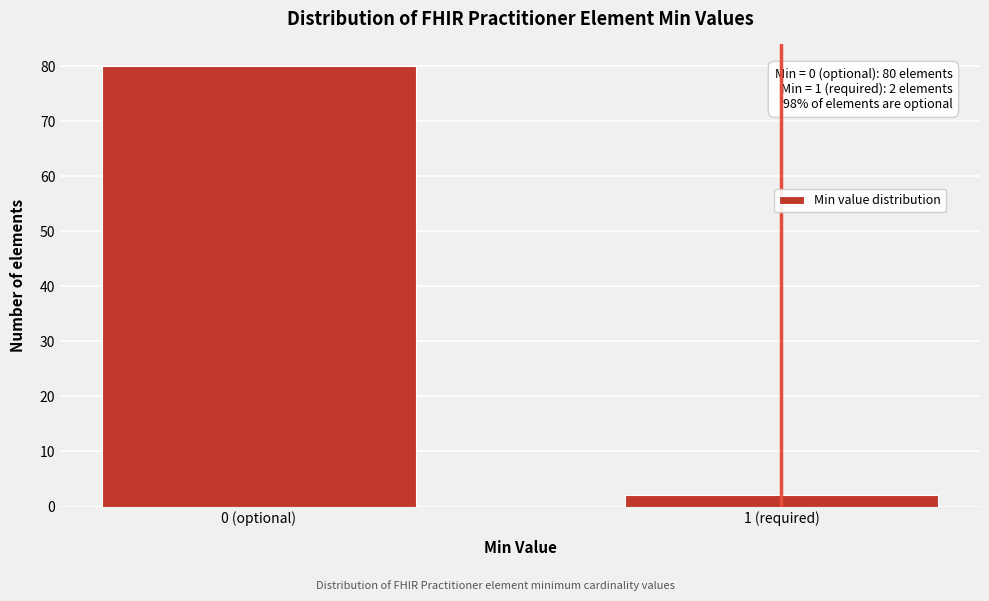

Reading right to left, list all the values displayed in this chart.

1 (required)=2	0 (optional)=80